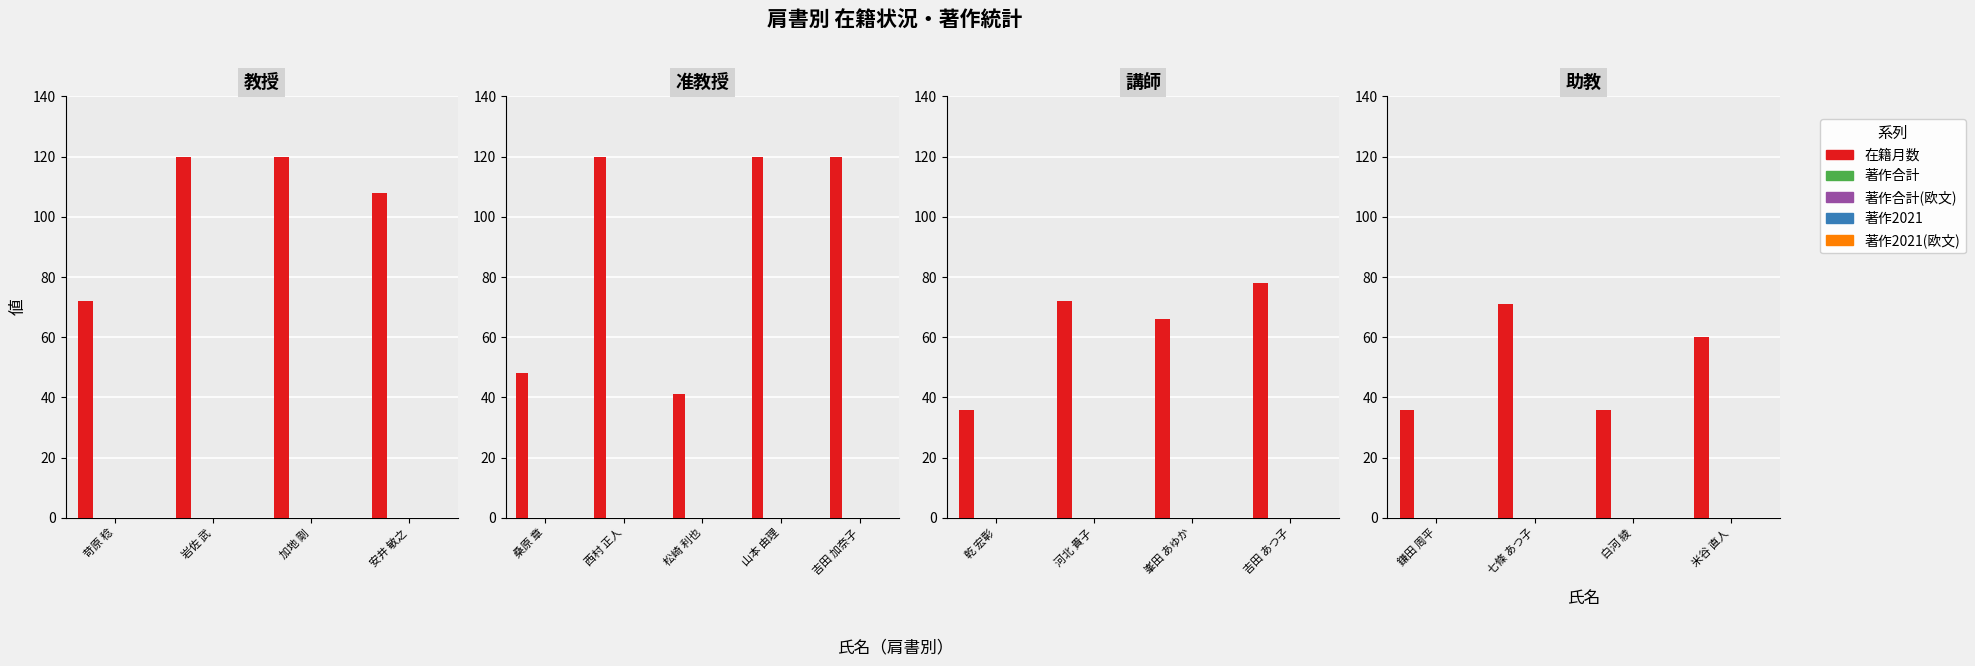

The value of 著作合計 at 白河 綾 is 0. True or false?

True